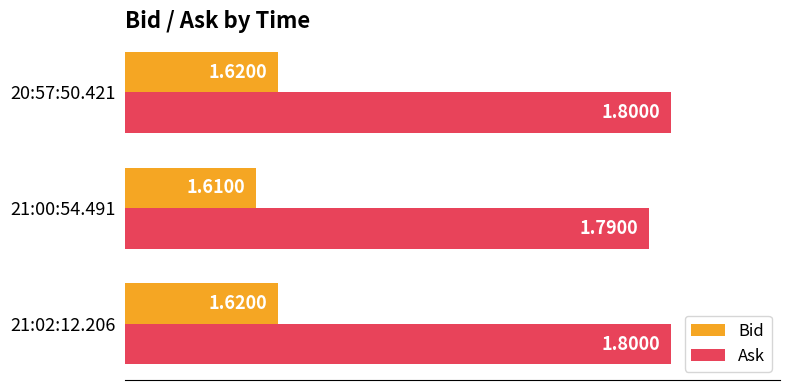

What is the sum of the Bid values at 21:02:12.206 and 20:57:50.421?

3.2